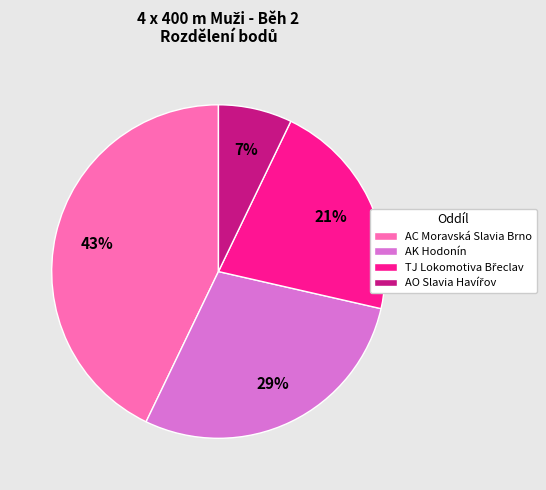

To the nearest percent, what portion does AK Hodonín represent?

29%